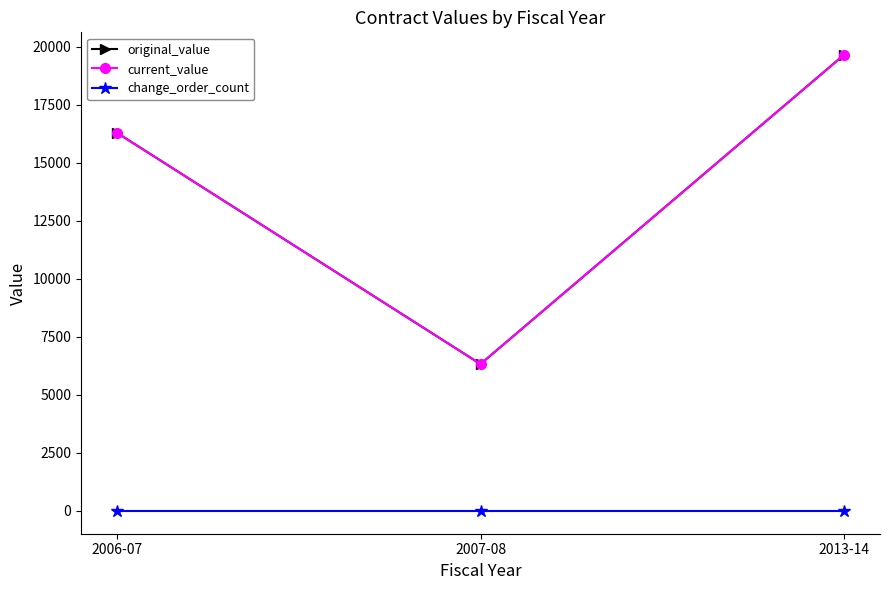

Is this an area chart (filled region under the line)?

No